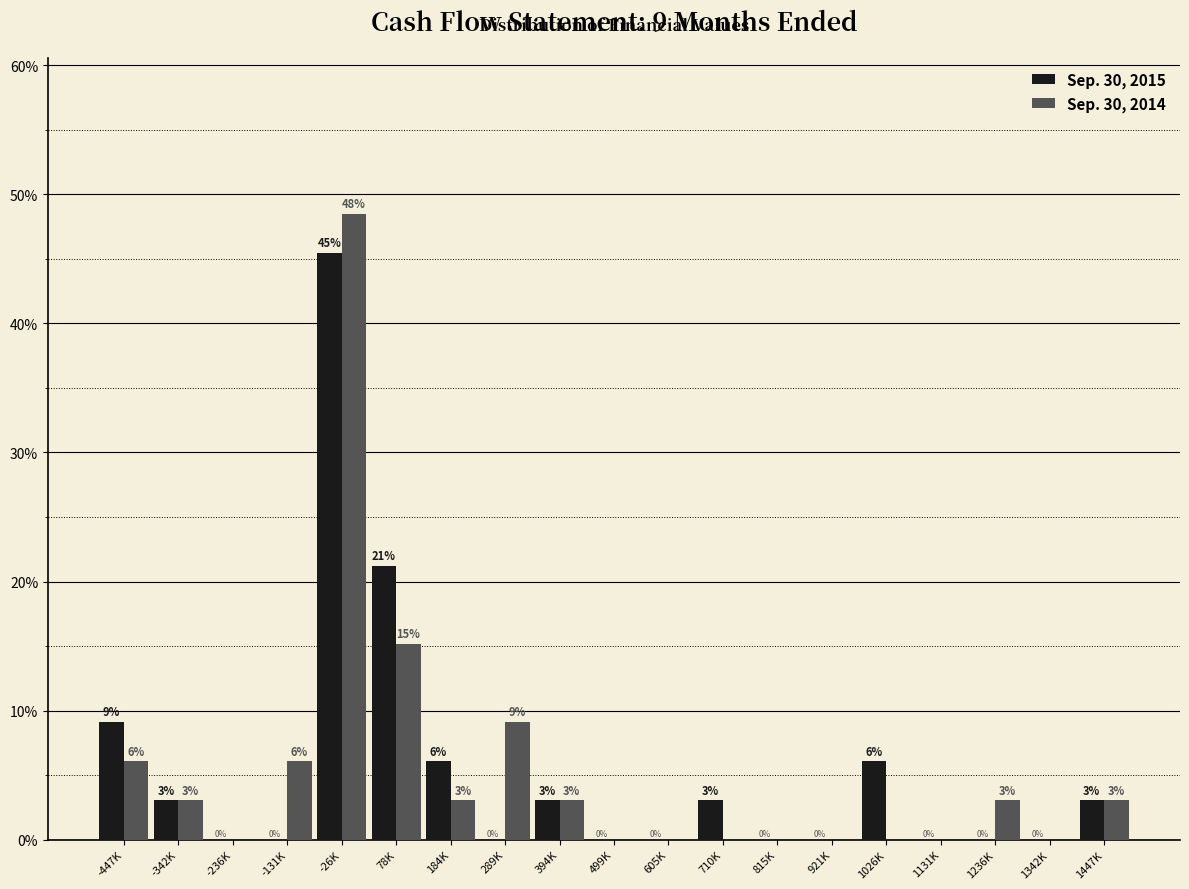

What is the sum of the Sep. 30, 2015 values at 1447K and -131K?

3.0